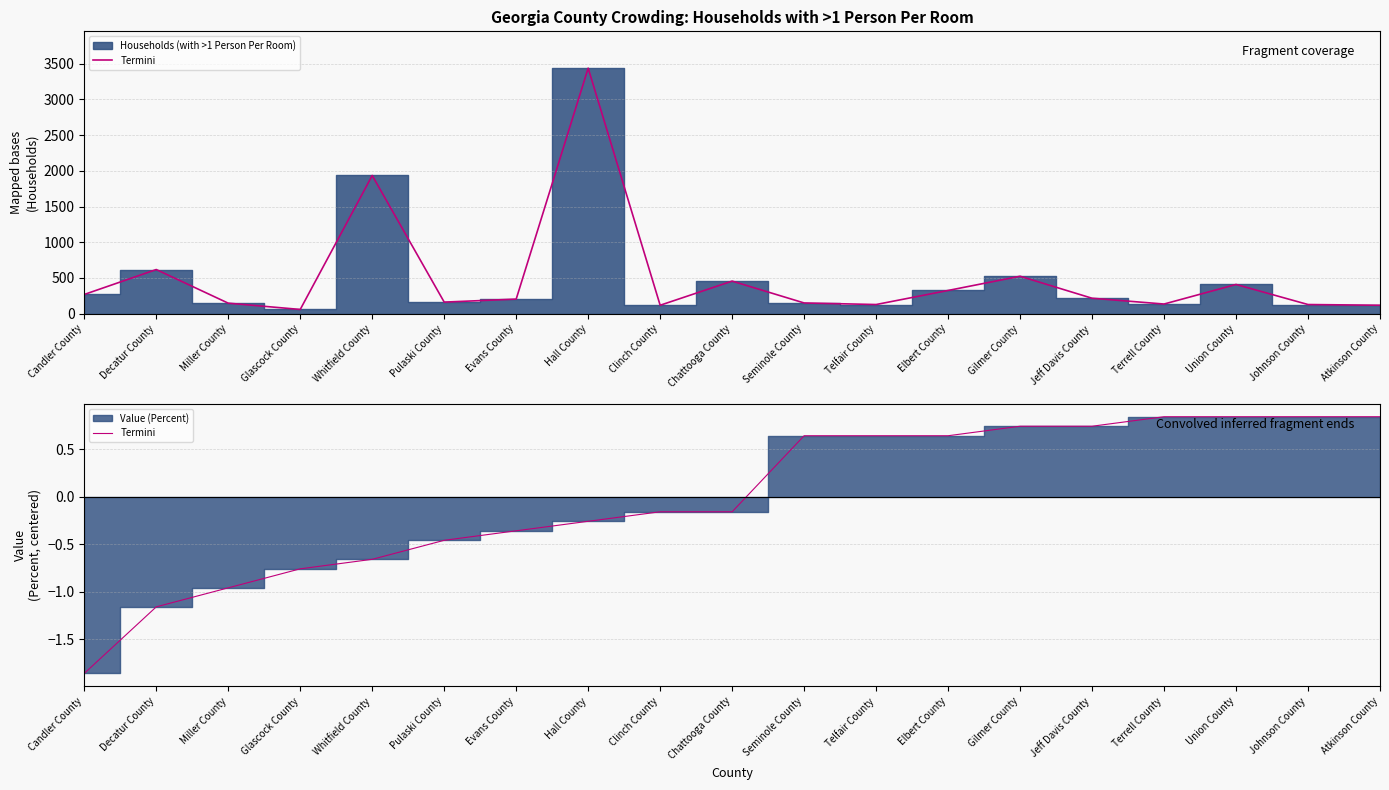

Reading right to left, list all the values displayed in this chart.

0.8	0.8	0.8	0.8	0.7	0.7	0.6	0.6	0.6	-0.2	-0.2	-0.3	-0.4	-0.5	-0.7	-0.8	-1.0	-1.2	-1.9